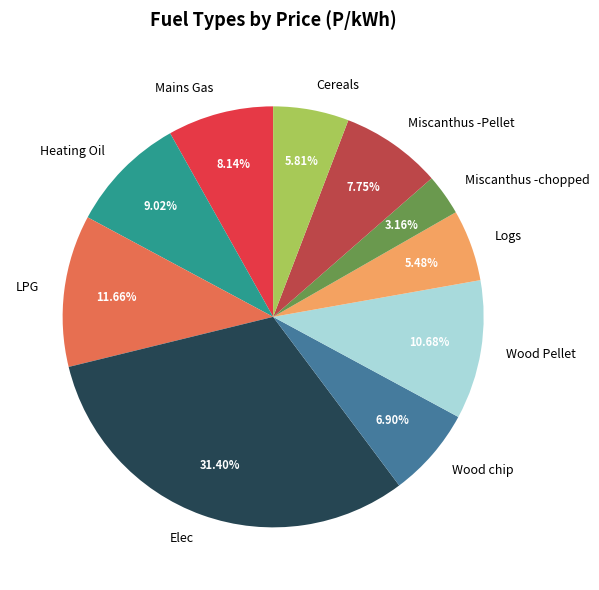

Is there any slice that represents more than half of the pie?

No